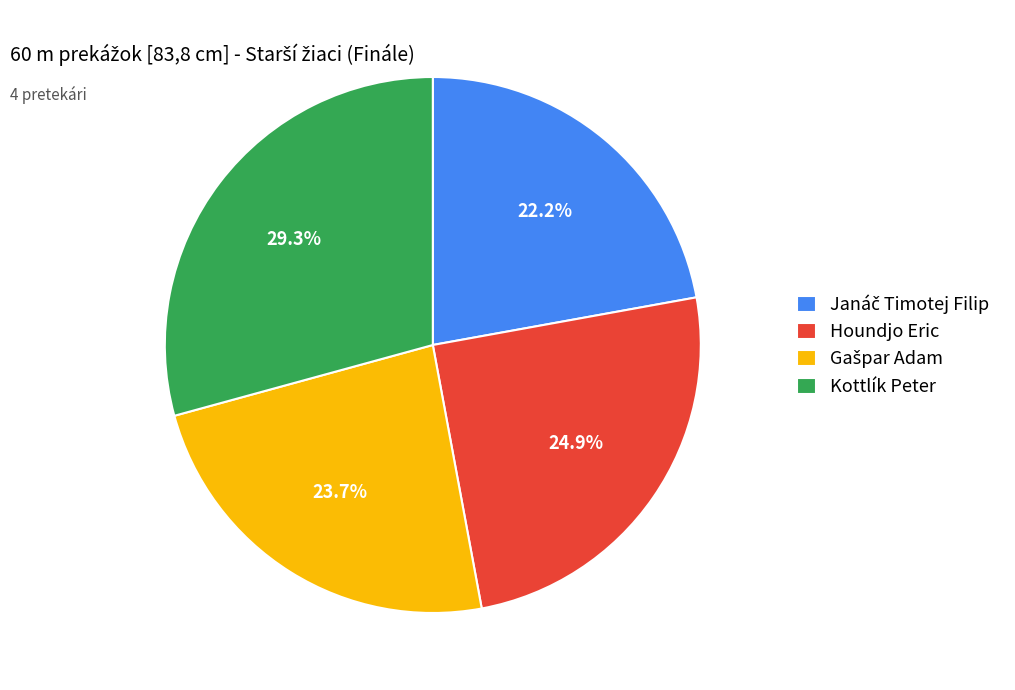

Does any single category account for the majority?

No